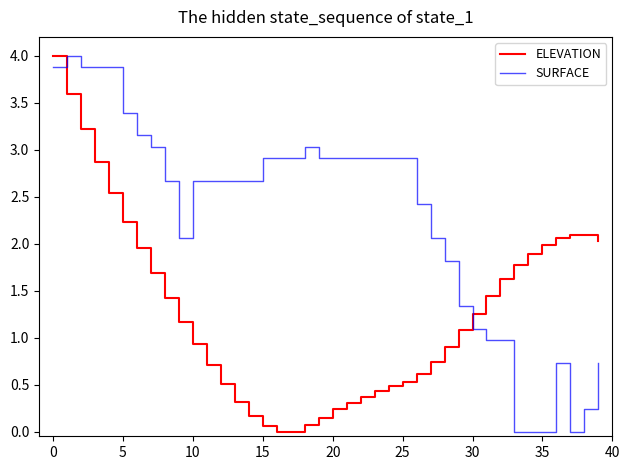

Which series has the largest total across all categories?

SURFACE